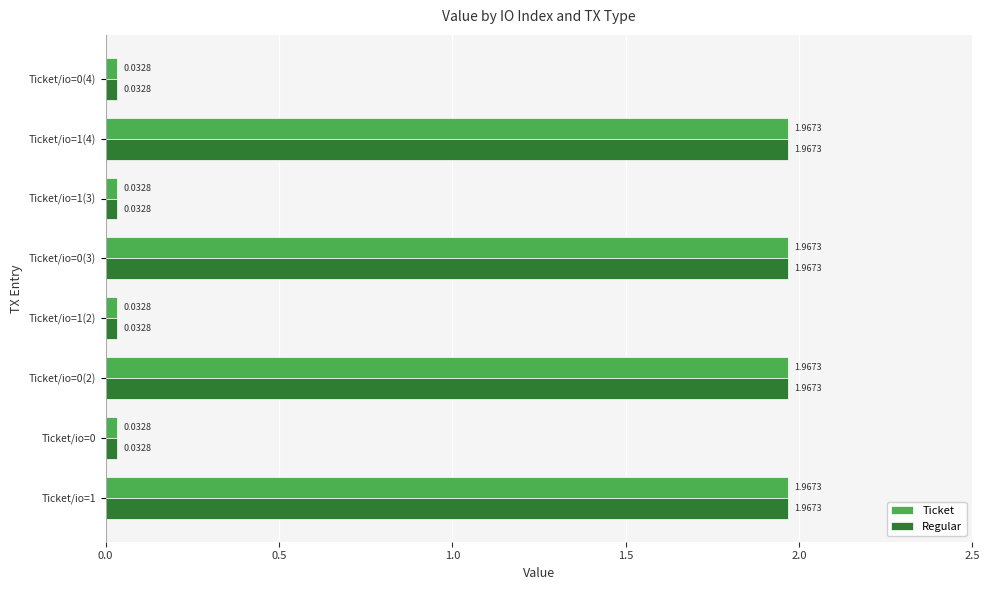

Count the number of categories in the chart.

8